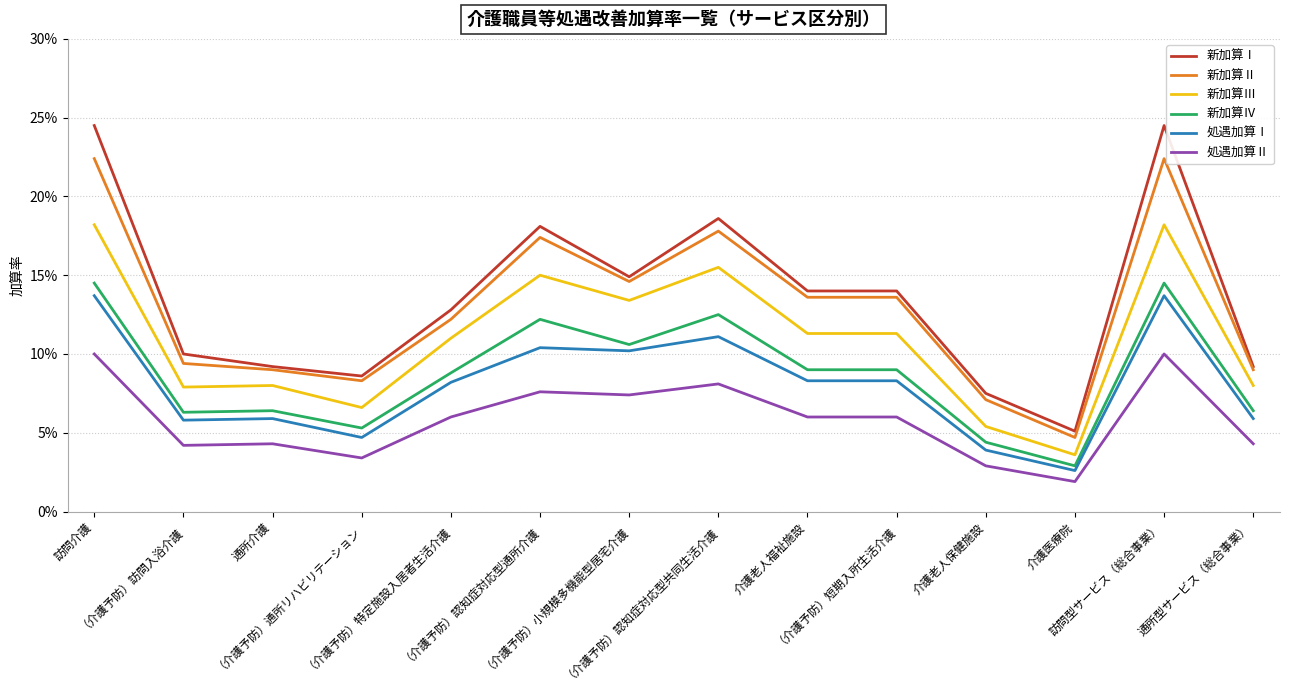

Does the chart have visible grid lines?

Yes